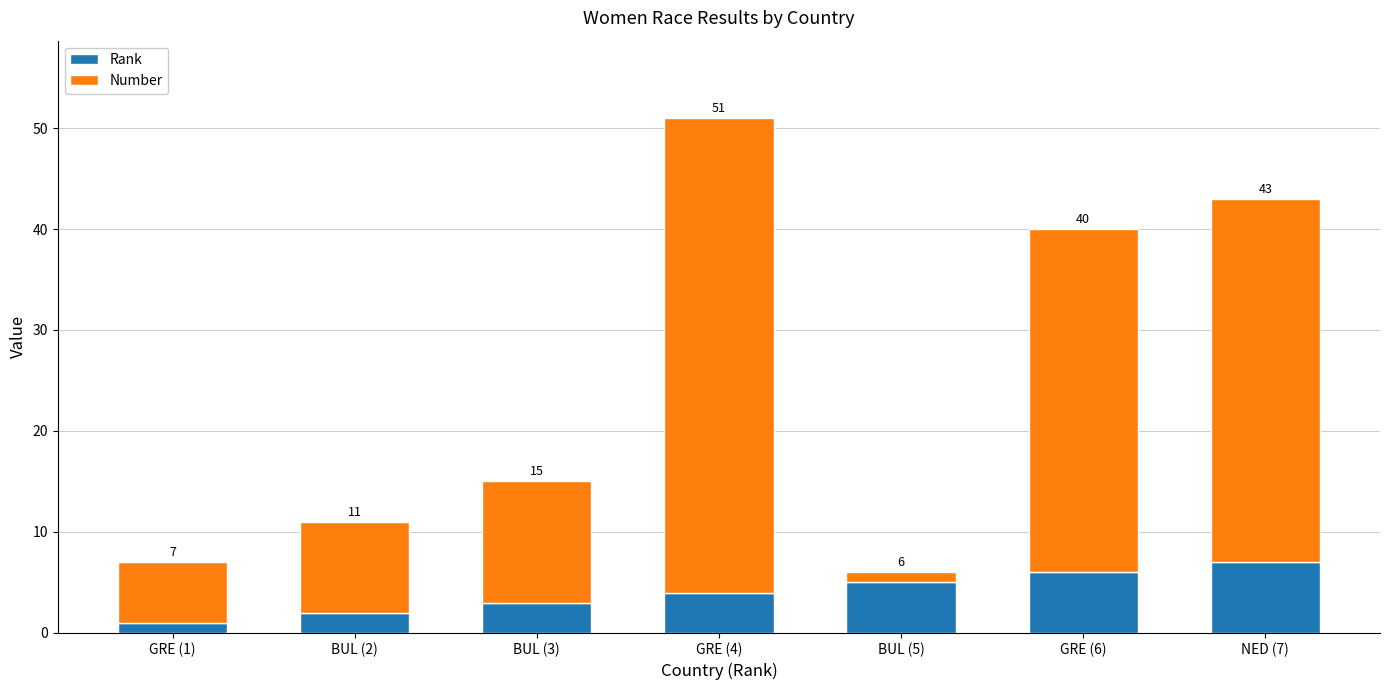

True or false: Rank has a value of 3 at BUL (3).

True